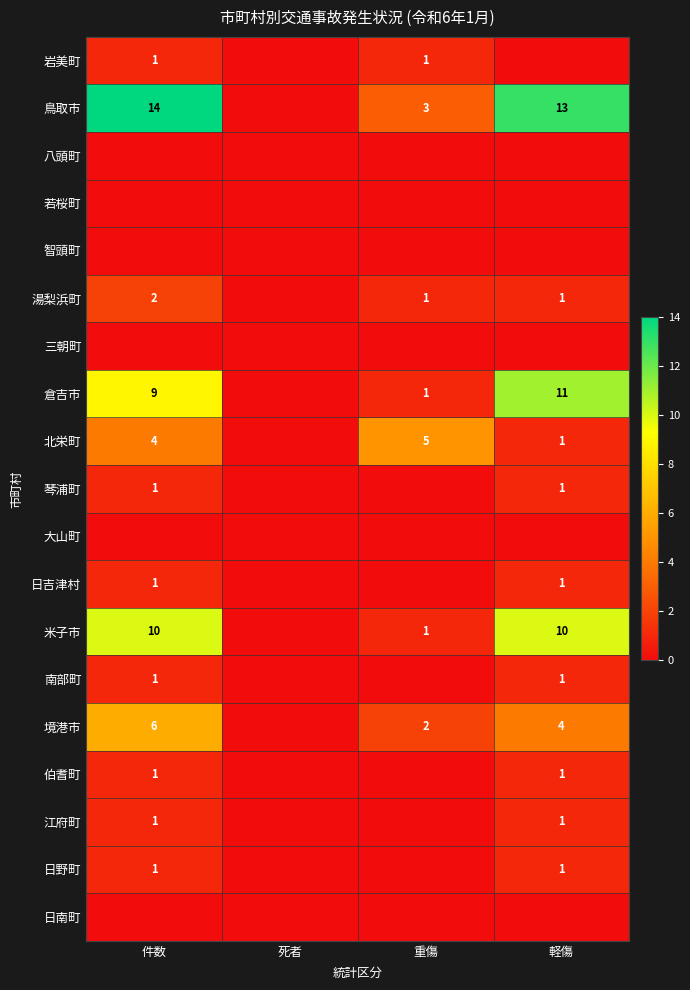

At which category does the chart reach its minimum across all series?

死者